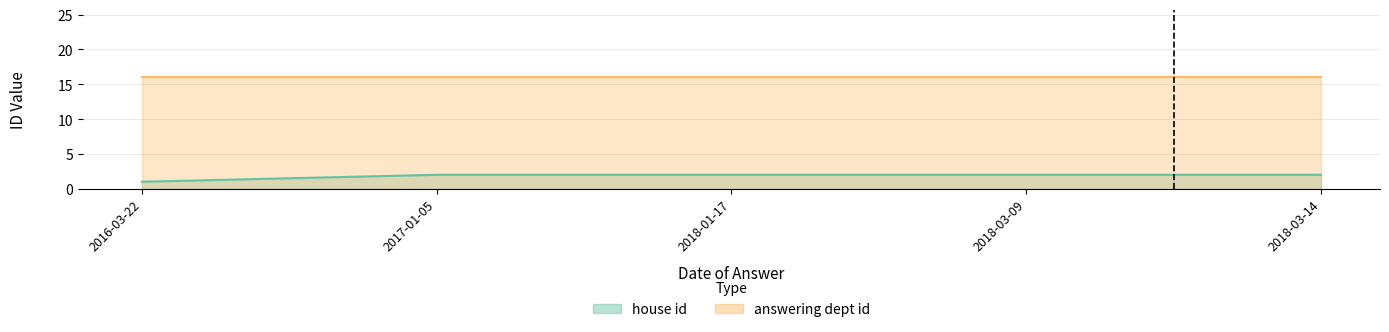

What is the sum of all values?

9